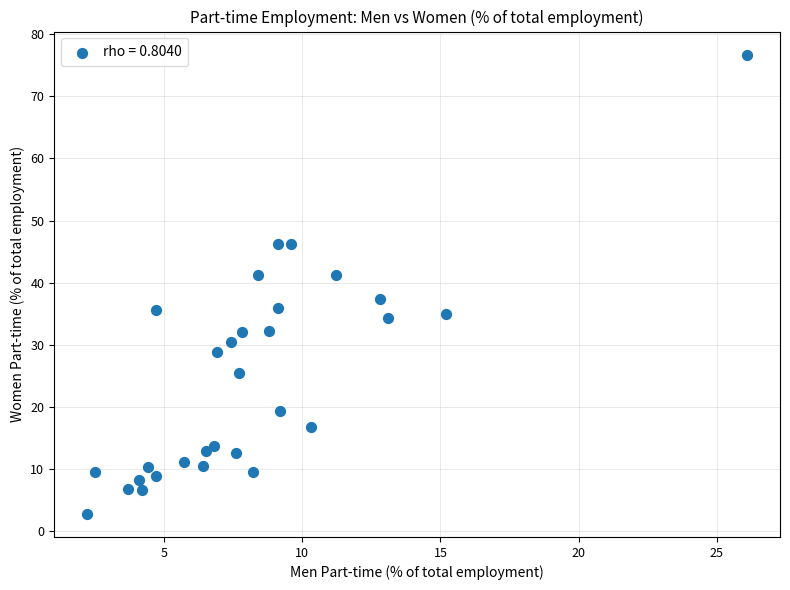

What is the range of X values (max minus min)?

23.9